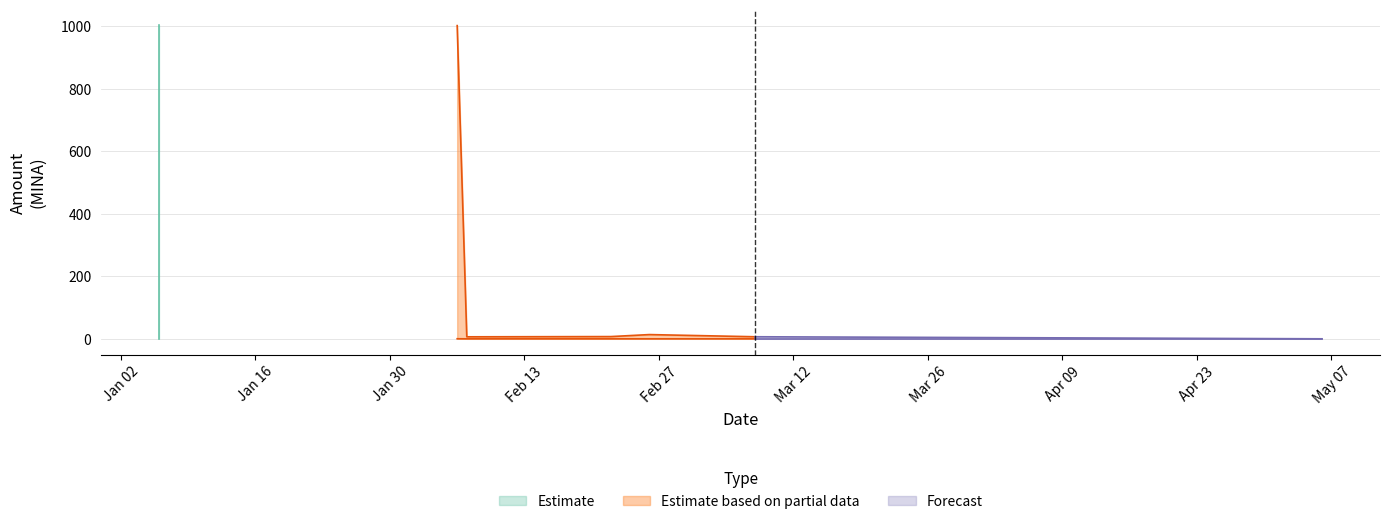

What is the difference between the Amount values at 2024-01-06 and 2024-02-07?

996.6